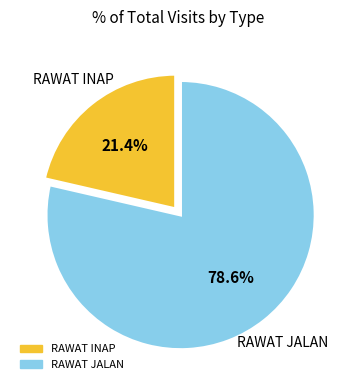

What is the ratio of the value at RAWAT JALAN to the value at RAWAT INAP?

3.7